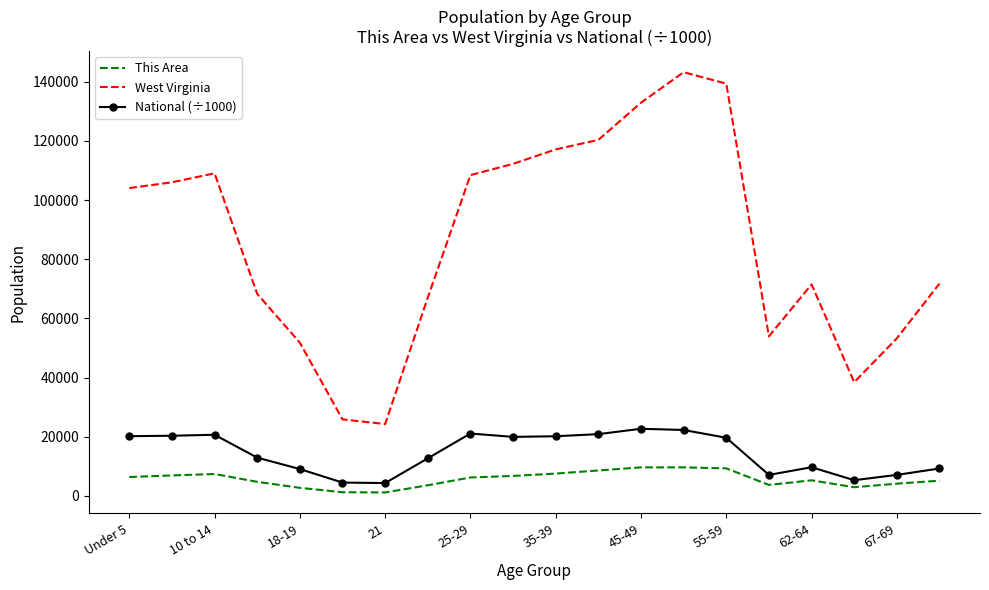

What is the difference between the maximum and minimum values in the National (÷1000) series?

18354.3